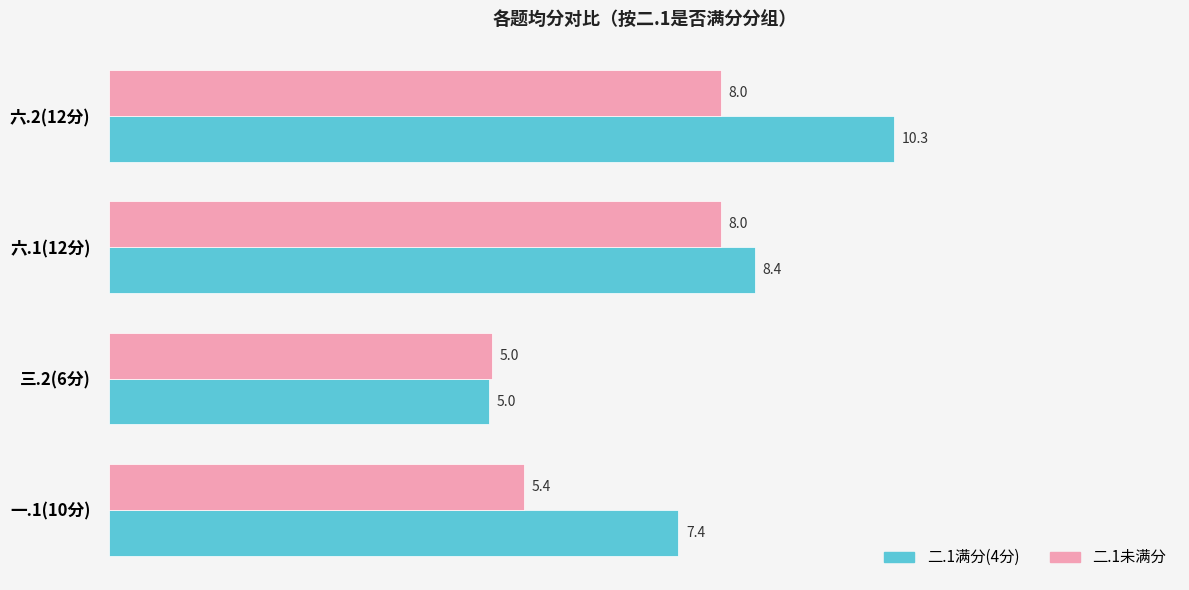

Rank the series by their average value, from lowest to highest.

二.1未满分, 二.1满分(4分)